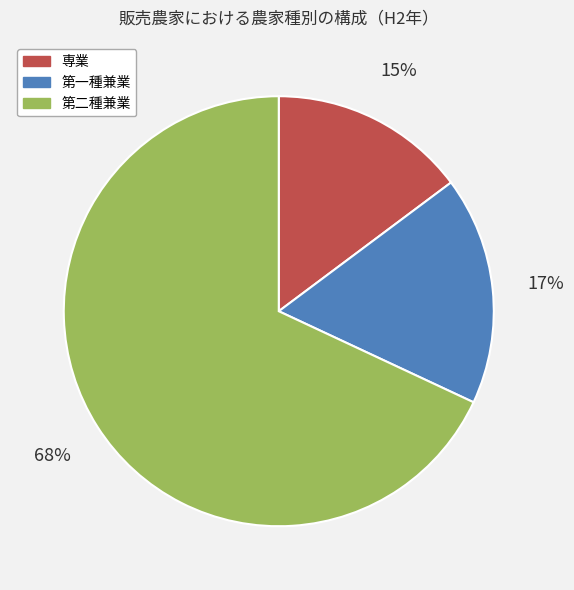

How many slices are in this pie chart?

3